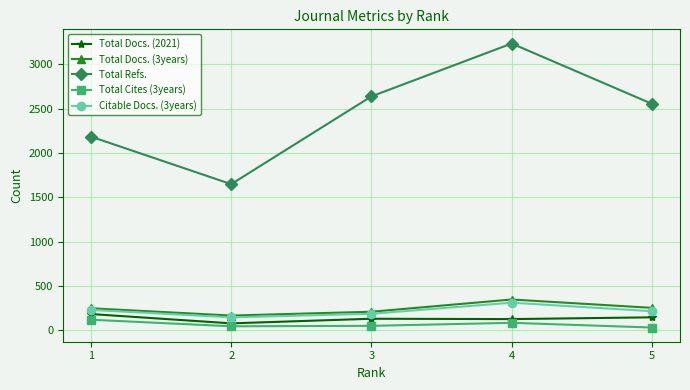

Between 1 and 3, which series saw the biggest shift?

Total Refs.